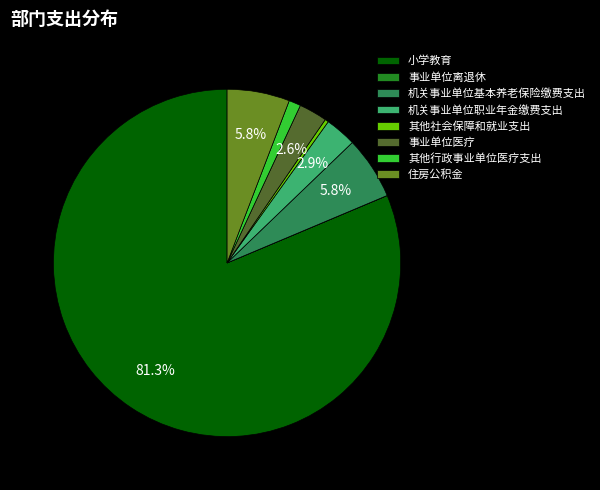

Which category has the biggest portion of the pie?

小学教育